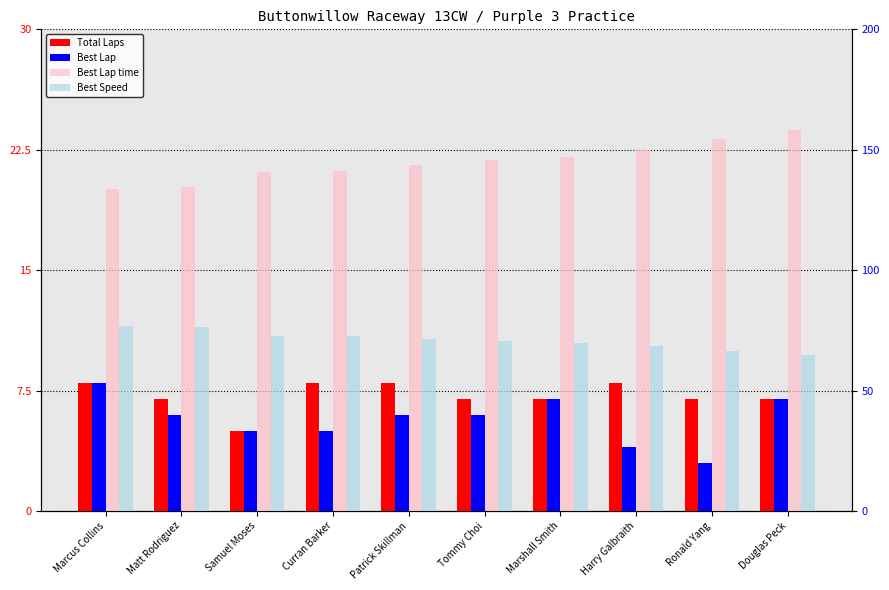

Reading left to right, transcribe all the data shown in this chart.

Total Laps: 8.0	7.0	5.0	8.0	8.0	7.0	7.0	8.0	7.0	7.0
Best Lap: 8.0	6.0	5.0	5.0	6.0	6.0	7.0	4.0	3.0	7.0
Best Lap time: 133.6	134.7	140.9	141.2	143.8	145.7	147.1	150.1	154.5	158.2
Best Speed: 76.8	76.2	72.8	72.7	71.4	70.4	69.8	68.4	66.4	64.9